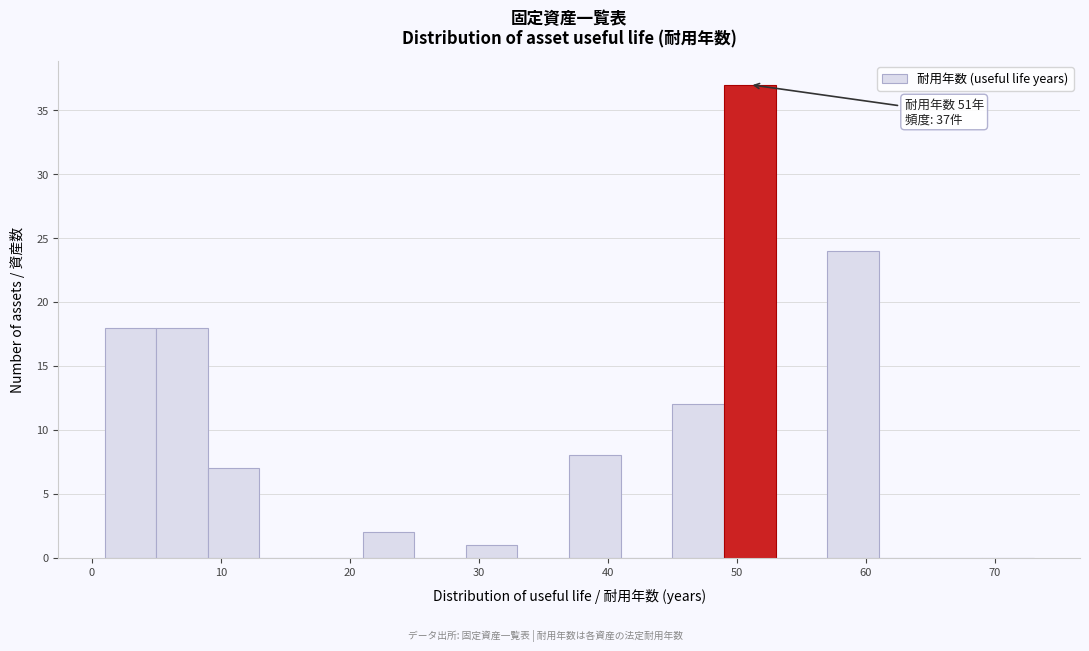

Over which range of the x-axis is the bar tallest?

49 to 53